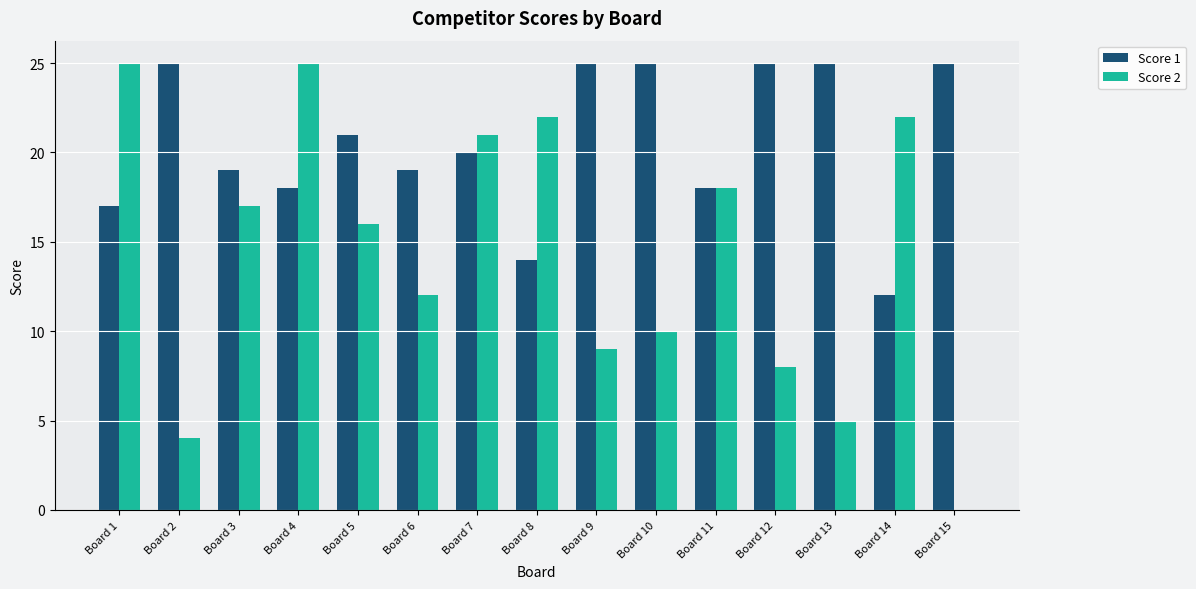

How many groups of bars are there?

15